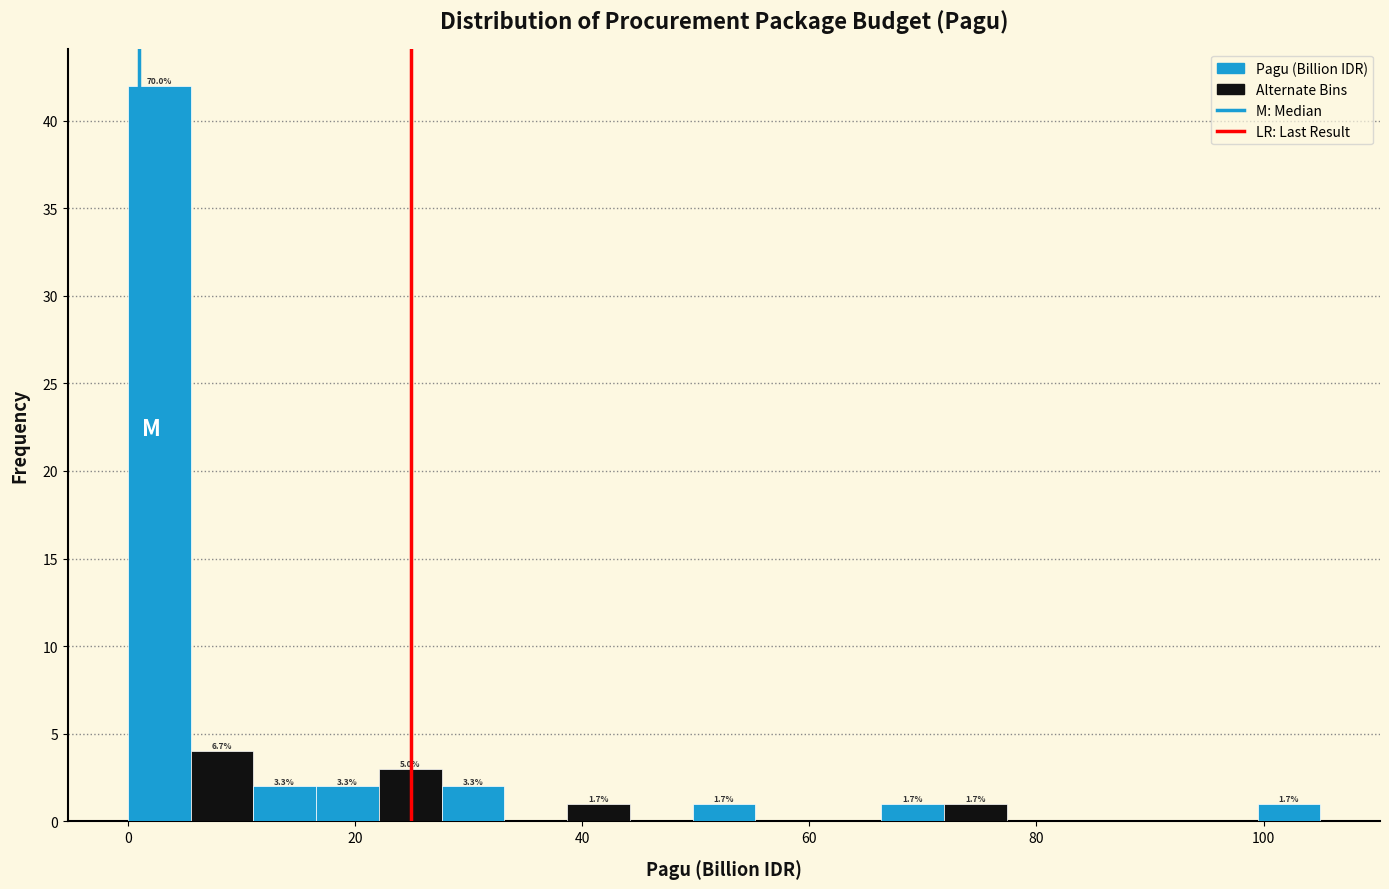

Read against the x-axis, roughly where is the centre of the tallest bar?

2